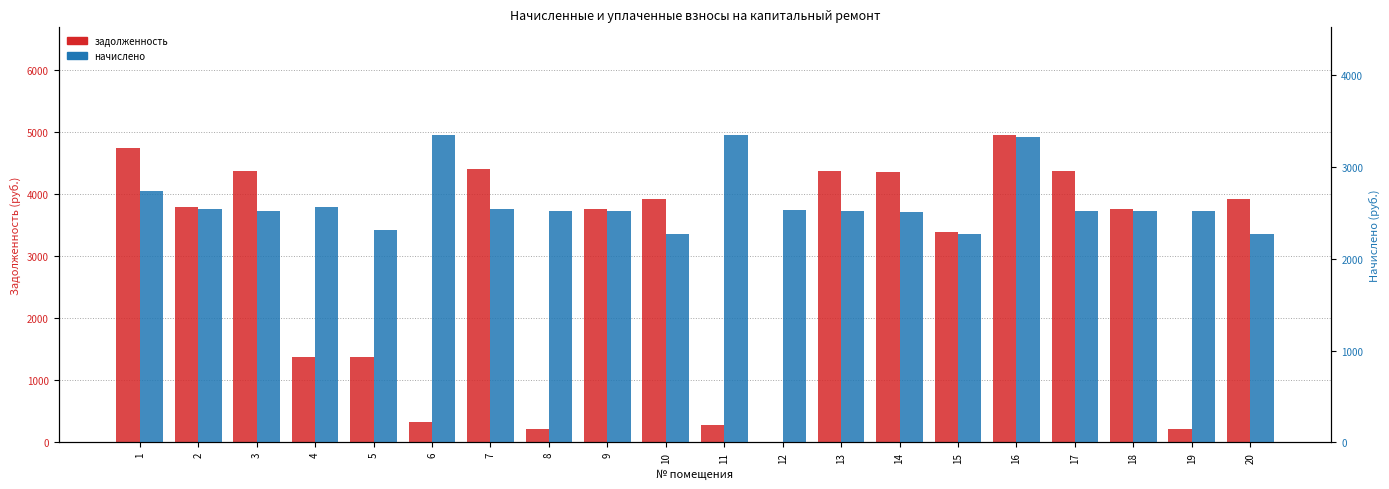

Reading right to left, extract all data points from this chart.

задолженность: 3928.8	210.5	3760.7	4376.4	4957.2	3386.8	4351.5	4376.4	0.0	279.2	3928.8	3760.7	210.5	4401.3	320.8	1371.4	1372.4	4376.4	3792.7	4749.4
начислено: 2267.6	2526.0	2526.0	2526.0	3329.6	2274.8	2511.6	2526.0	2533.1	3351.2	2267.6	2526.0	2526.0	2540.3	3351.2	2310.7	2569.0	2526.0	2547.5	2741.3